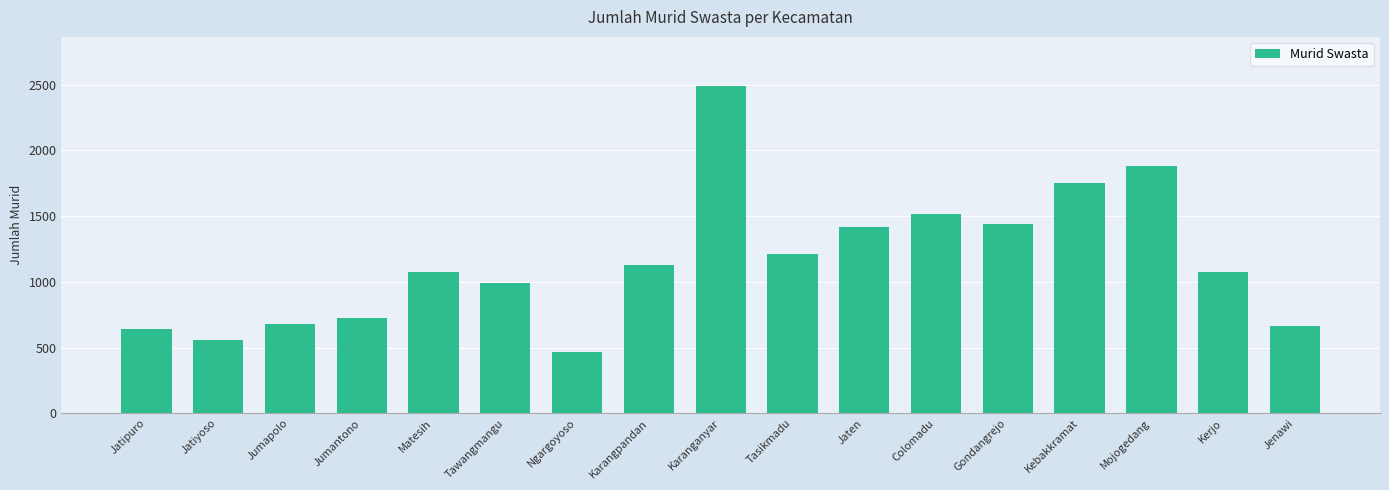

Where does the data first go above 1075?

Karangpandan